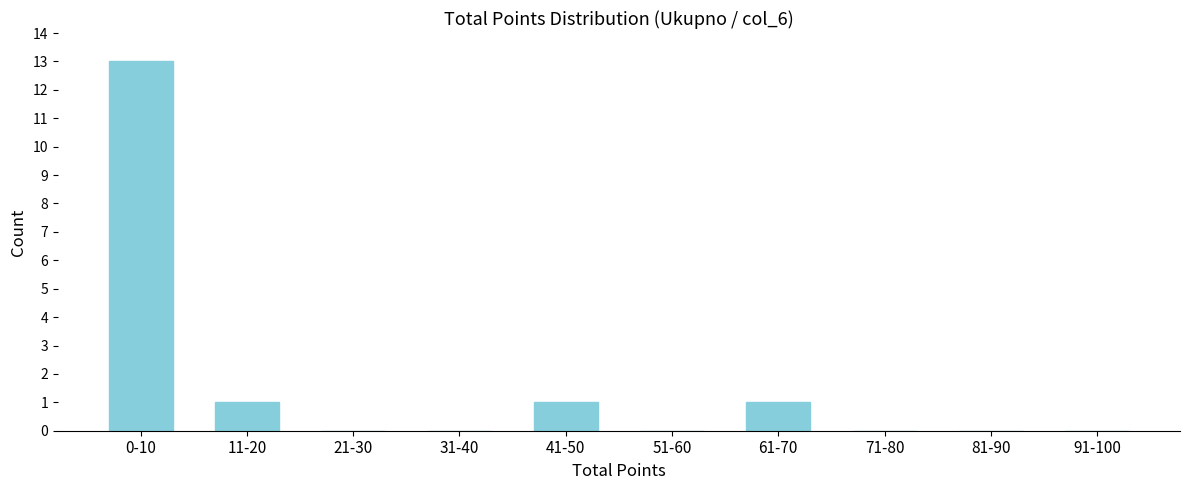

Reading right to left, transcribe all the data shown in this chart.

91-100=0	81-90=0	71-80=0	61-70=1	51-60=0	41-50=1	31-40=0	21-30=0	11-20=1	0-10=13